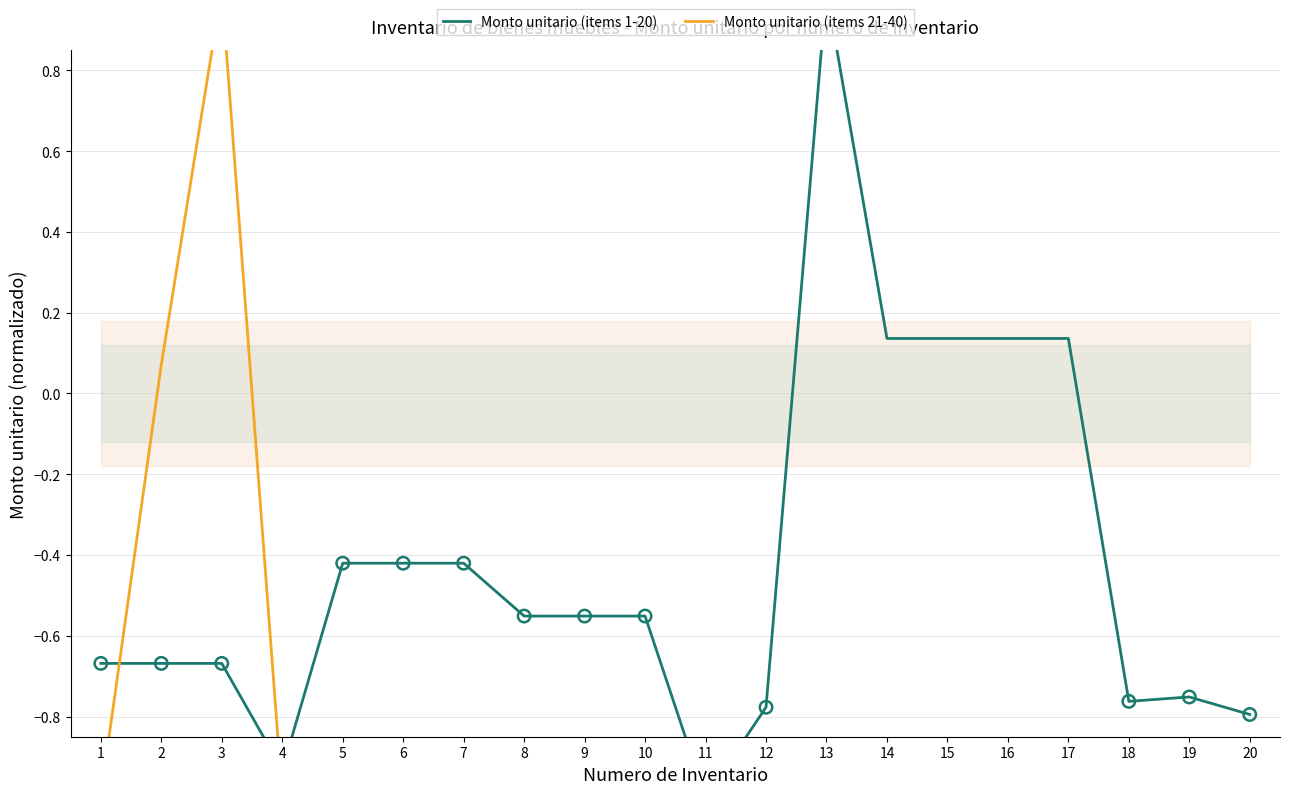

At which category is the sum across all series the highest?

3